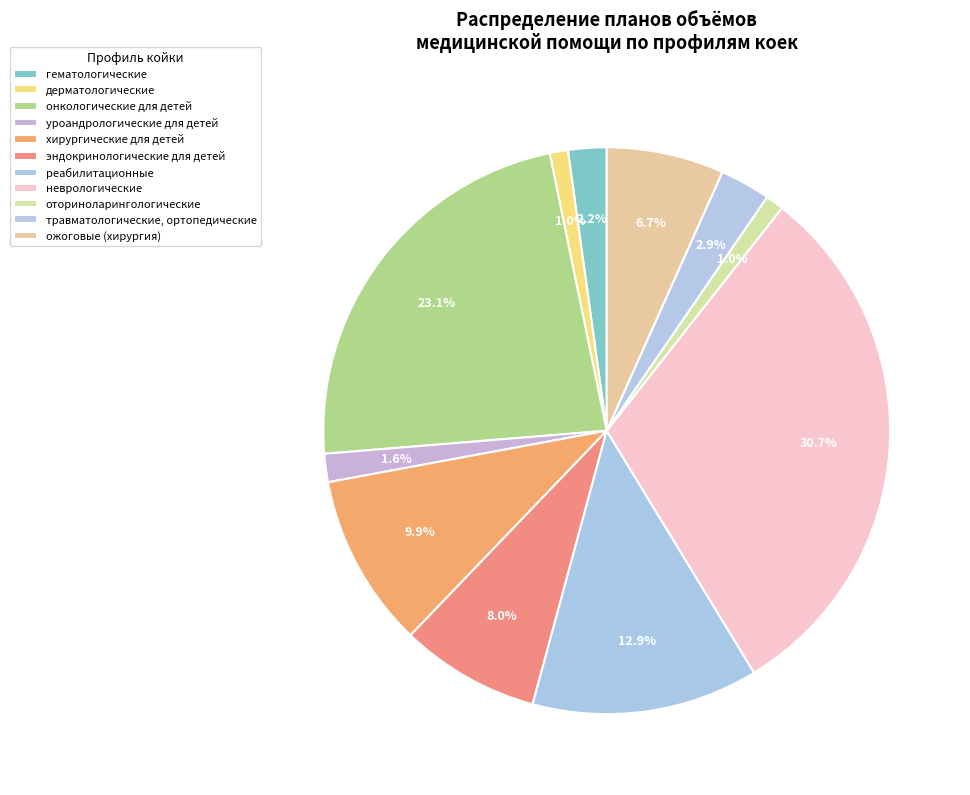

Which slice is the largest?

неврологические